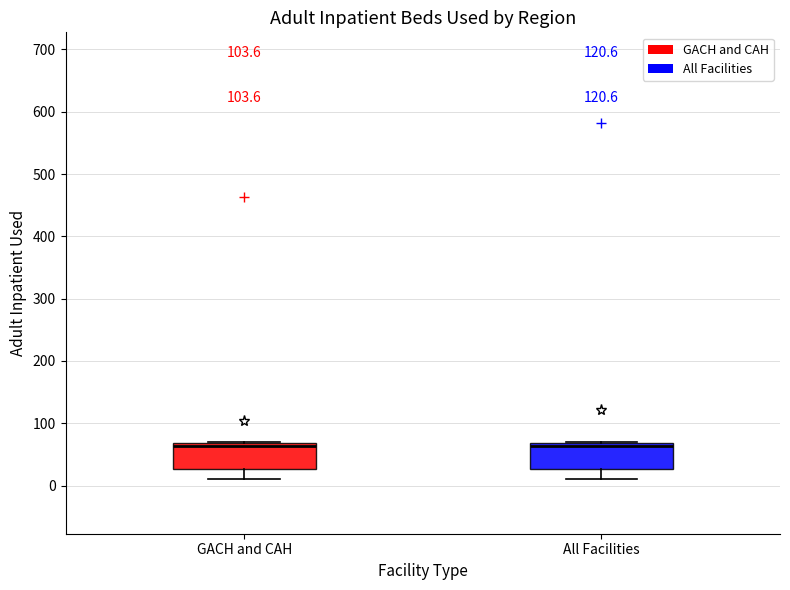

Reading left to right, transcribe this box plot: for each box, give where its median line is, the range the box spans, and where its two whiskers end, as read against the y-axis. The values are not printed on the chart, so give them approximately, as read against the axis.

GACH and CAH: median 60, box 30 to 70, whiskers 10 to 70
All Facilities: median 60, box 30 to 70, whiskers 10 to 70